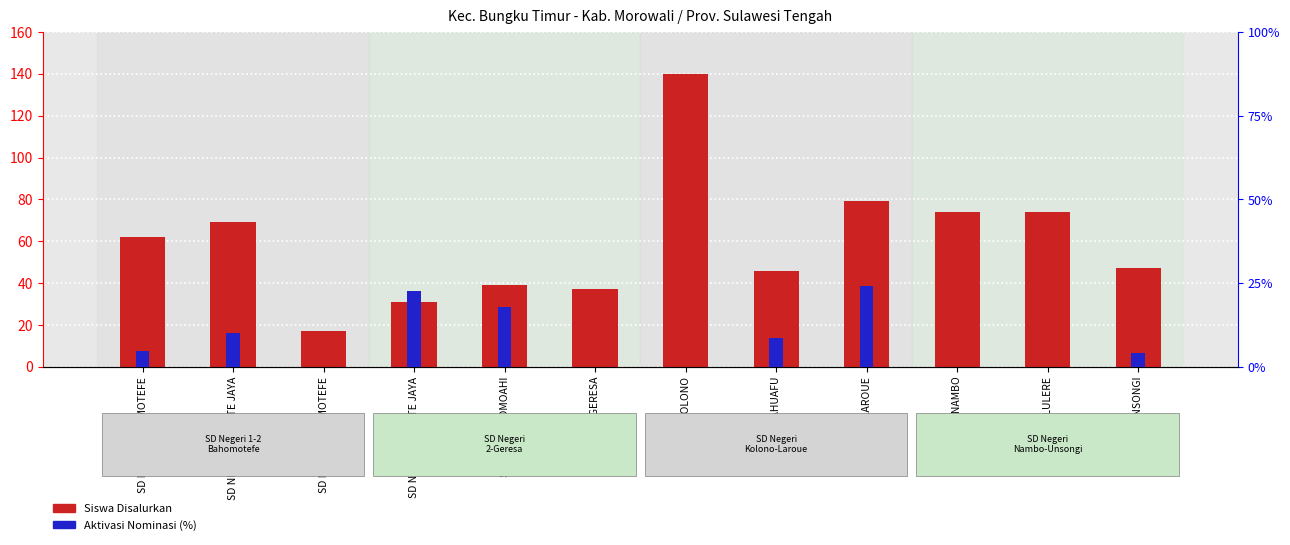

Which has a higher value, SD NEG 1 BAHOMOTEFE or SD NEG NAMBO?

SD NEG NAMBO